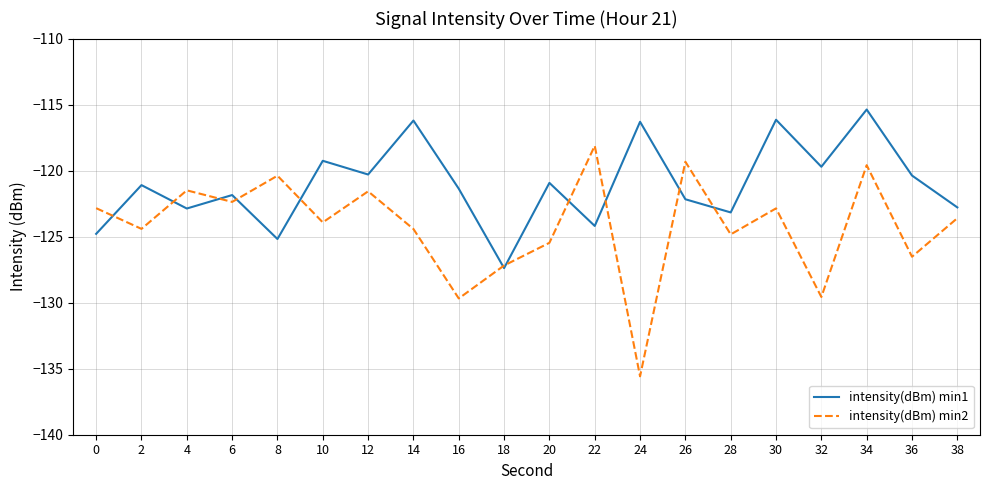

What is the average value of the intensity(dBm) min2 series?

-124.2